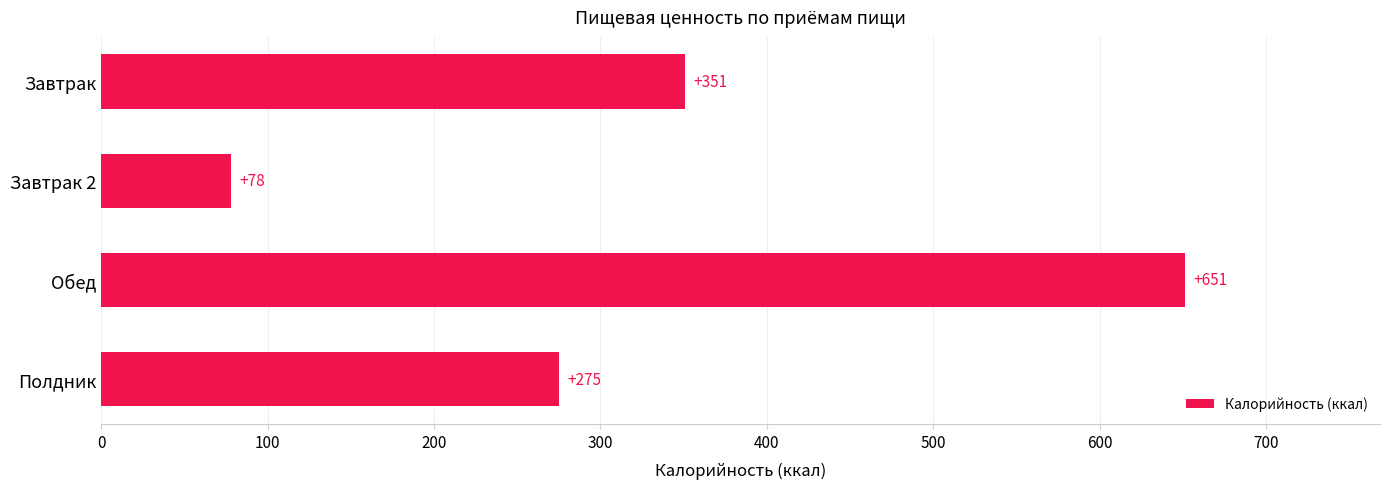

The value at Завтрак is 468.7. True or false?

False